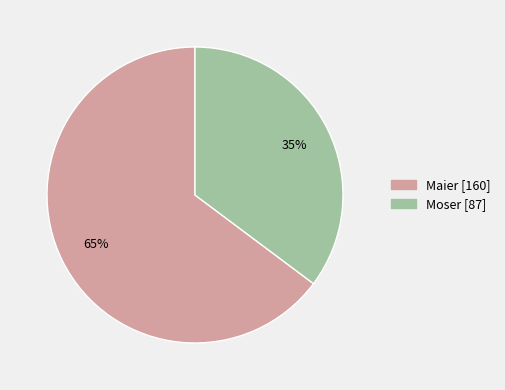

Which category has the biggest portion of the pie?

Maier